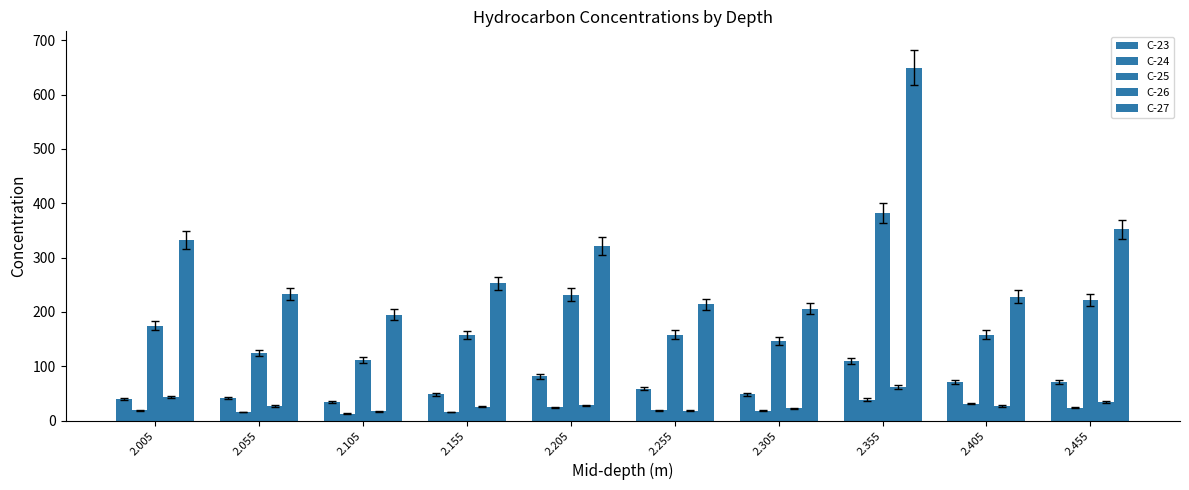

Count the number of data series in this chart.

5